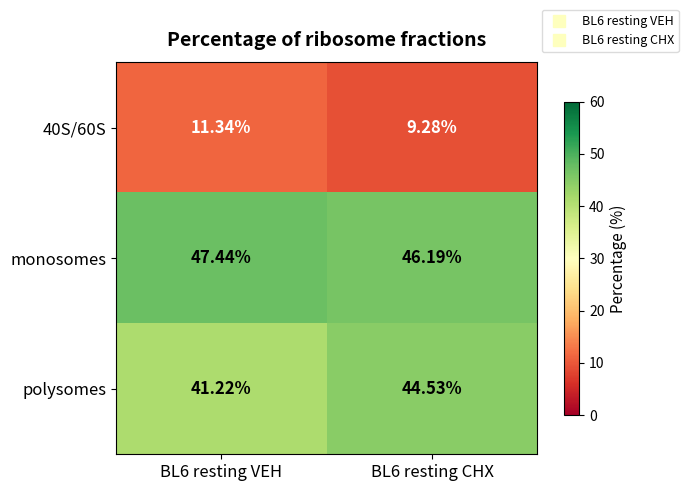

How many values in the 40S/60S series are below 11?

1